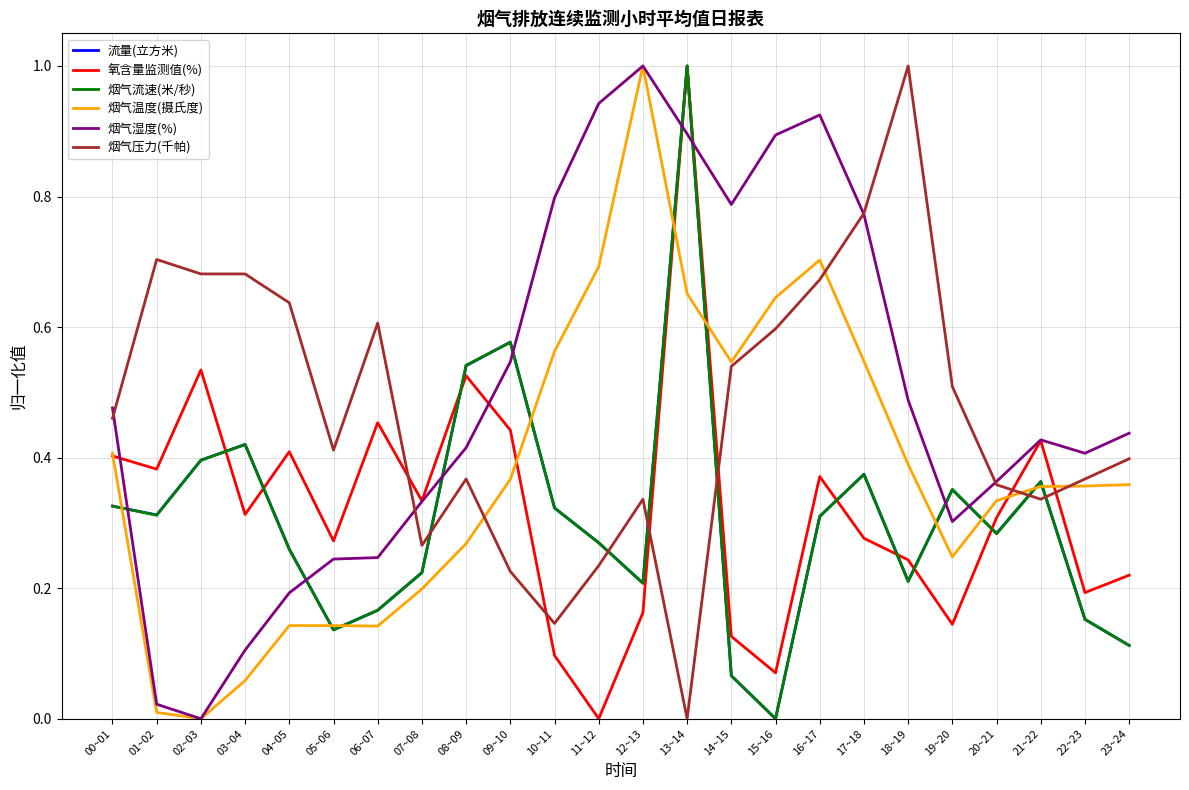

What position from the right is 15~16?

9